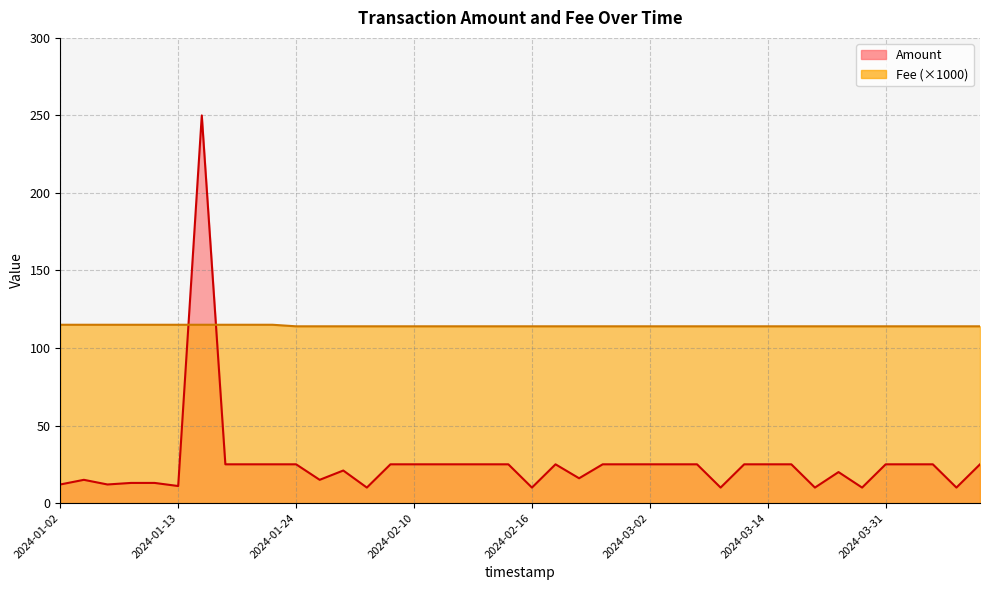

Reading left to right, what are all the values shown in this chart?

Amount: 12	15	12	13	13	11	250	25	25	25	25	15	21	10	25	25	25	25	25	25	10	25	16	25	25	25	25	25	10	25	25	25	10	20	10	25	25	25	10	25
Fee: 115	115	115	115	115	115	115	115	115	115	114	114	114	114	114	114	114	114	114	114	114	114	114	114	114	114	114	114	114	114	114	114	114	114	114	114	114	114	114	114